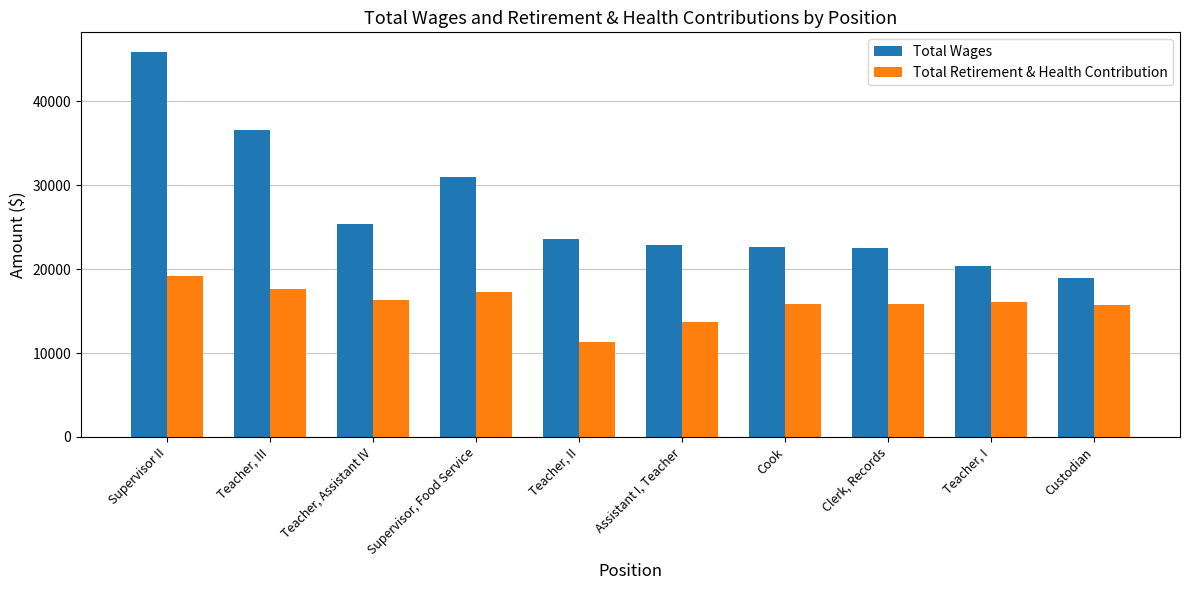

What is the label of the 6th bar from the left?

Assistant I, Teacher